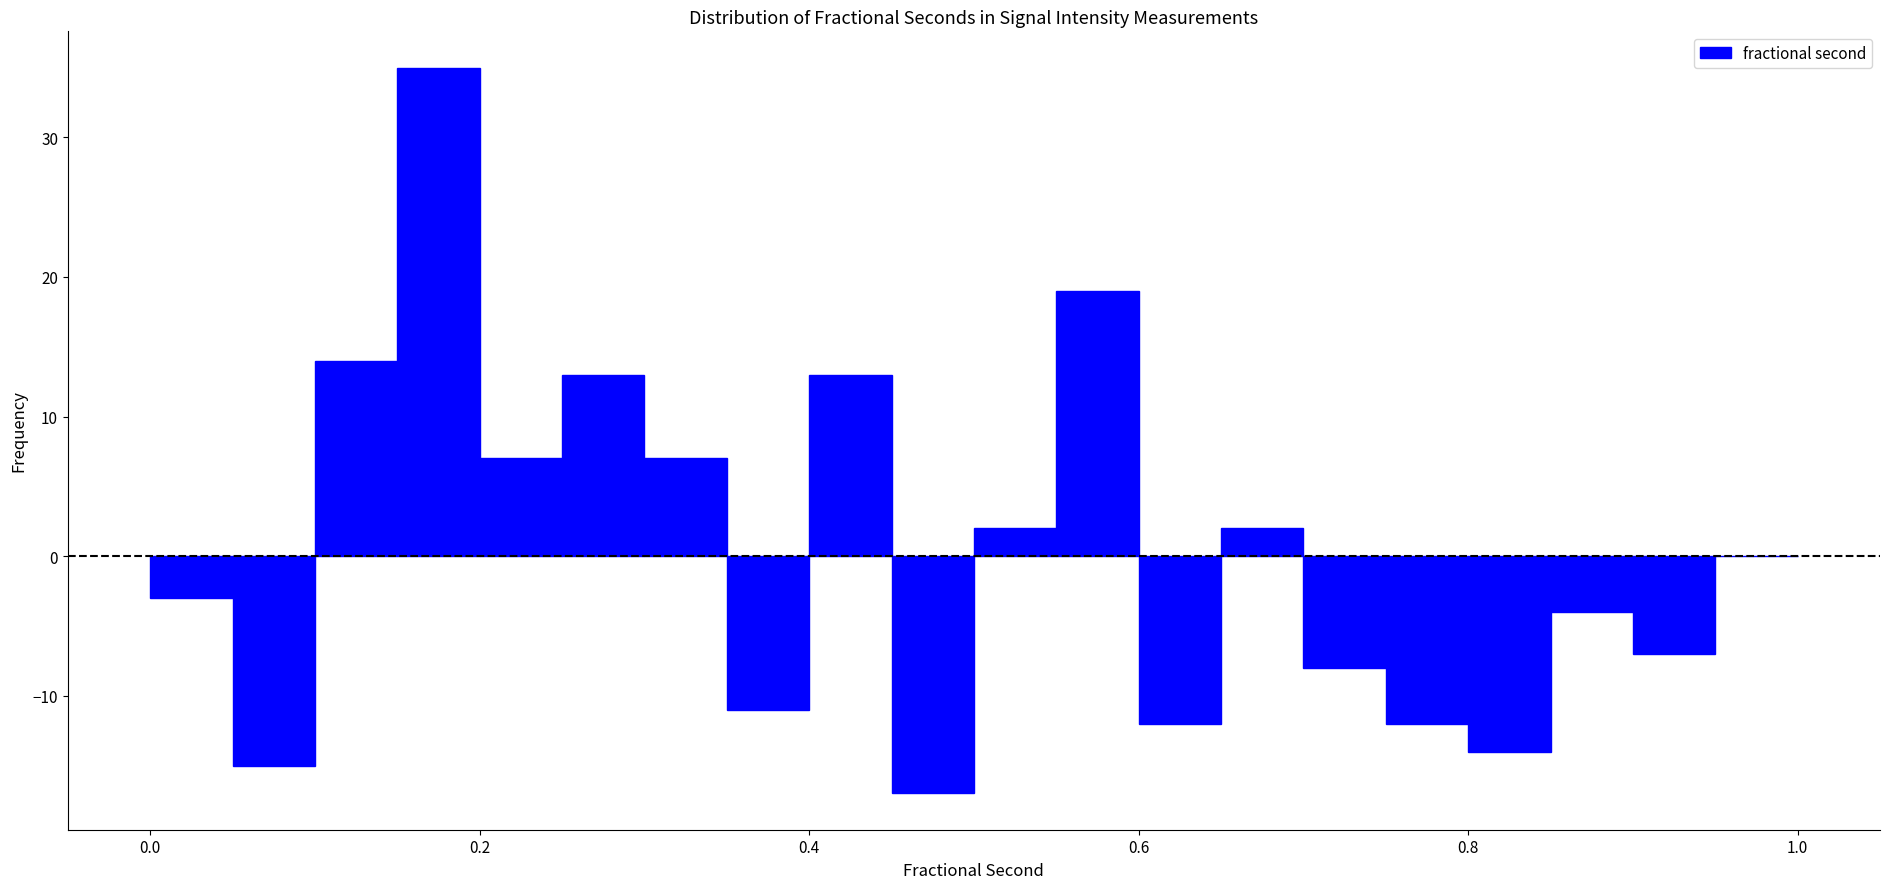

Read against the x-axis, roughly where is the centre of the tallest bar?

0.18